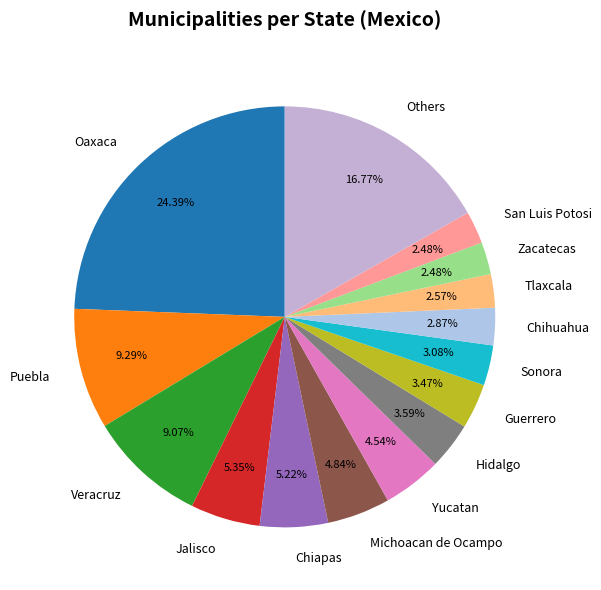

Between Guerrero and Michoacan de Ocampo, which is larger?

Michoacan de Ocampo